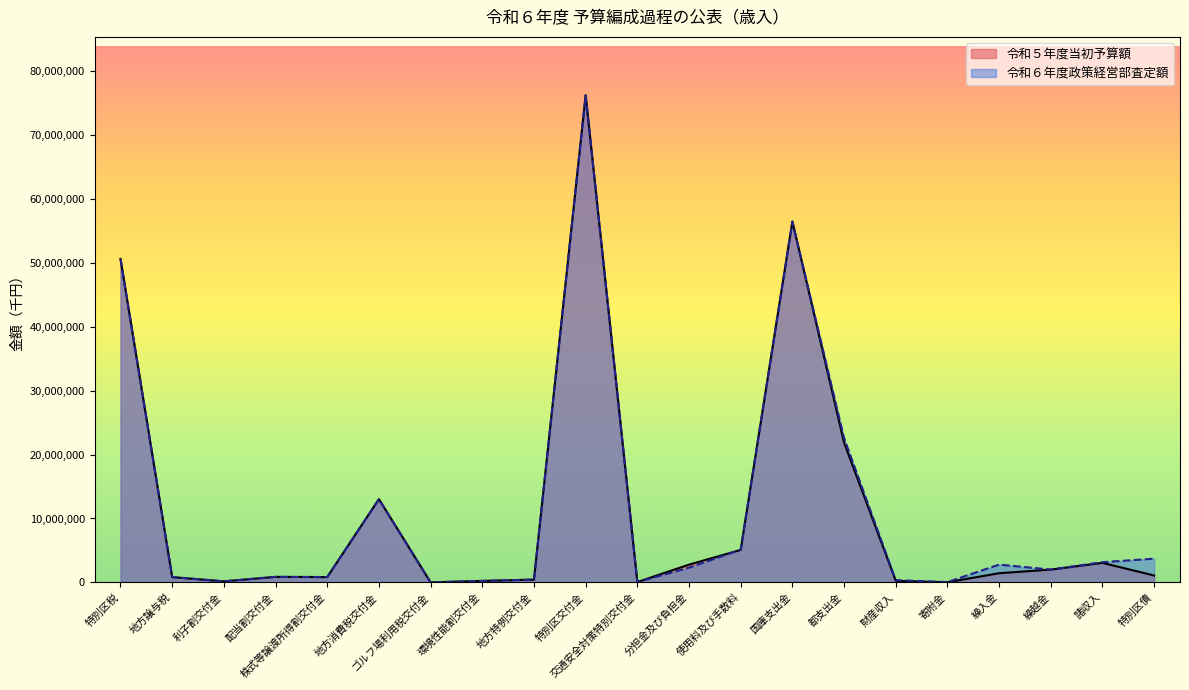

Where do 令和５年度当初予算額 and 令和６年度政策経営部査定額 first cross each other?

分担金及び負担金 and 使用料及び手数料